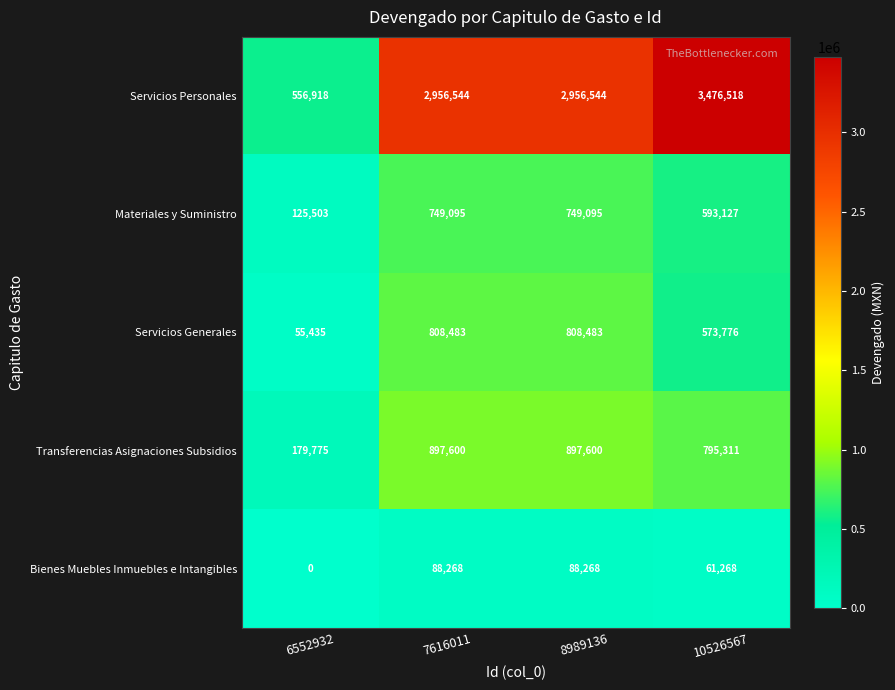

Which category has the lowest value in the Servicios Generales series?

6552932